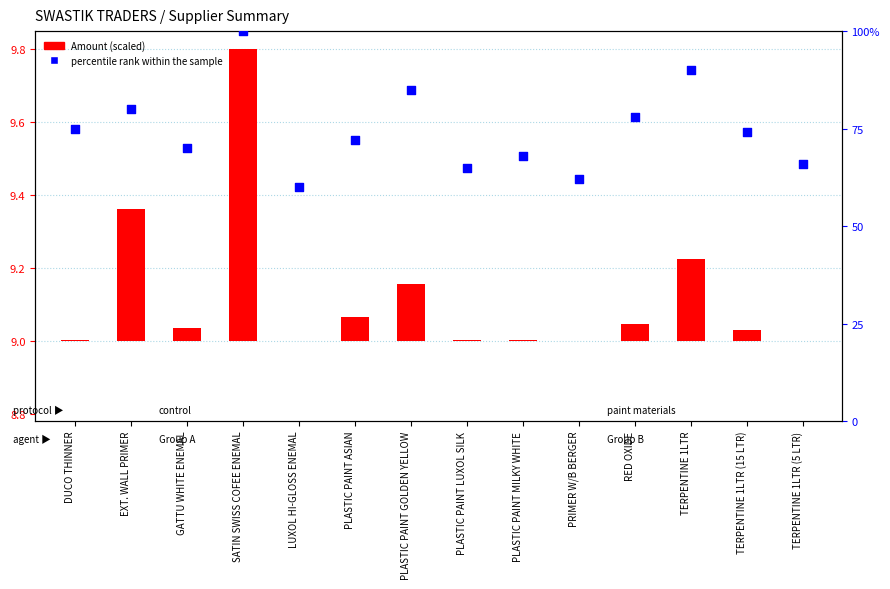

Between TERPENTINE 1LTR (5 LTR) and DUCO THINNER, which is larger?

DUCO THINNER